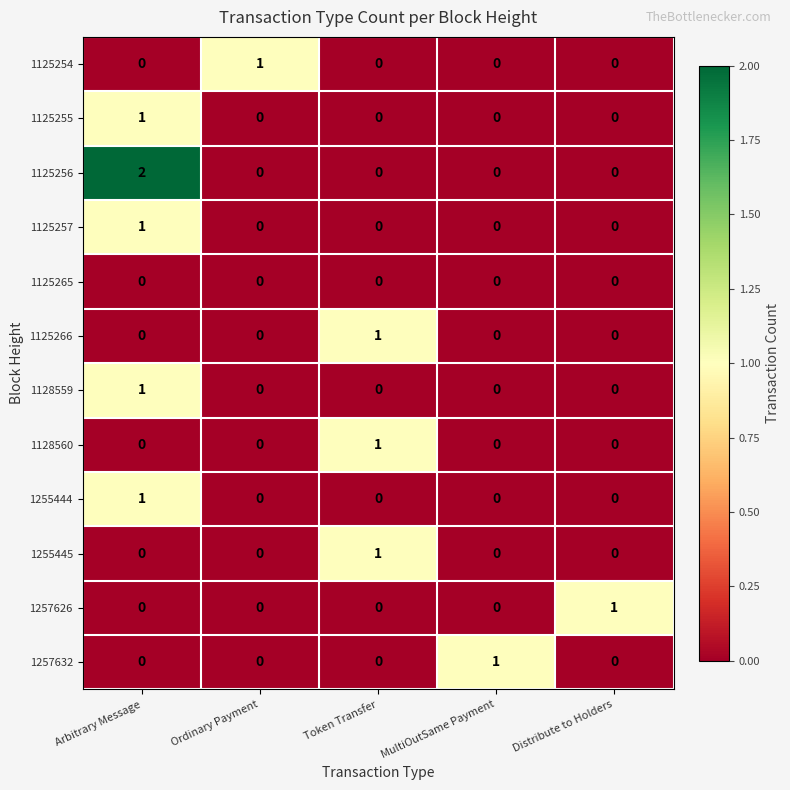

Which series has the largest range (max minus min)?

1125256